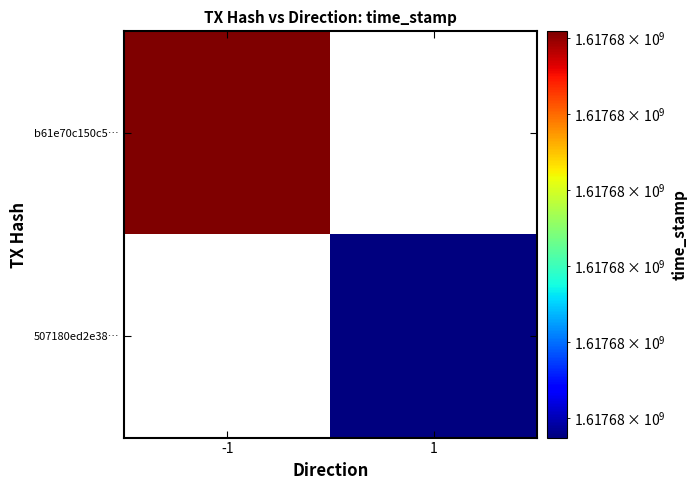

Reading right to left, what are all the values shown in this chart?

b61e70c150c51869d80211a4e2be04404c9af0c: time_stamp=1617675809	direction=-1
507180ed2e38110486cddaba33a99381cbe8ee9: time_stamp=1617675274	direction=1